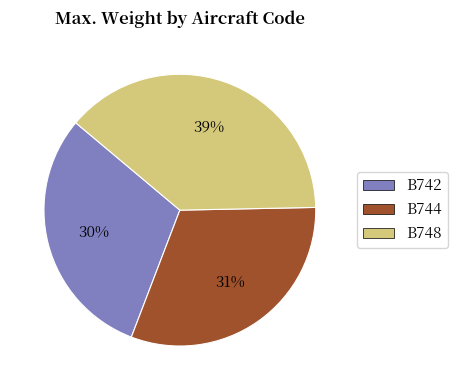

What percentage is the B742 slice, to the nearest percent?

30%